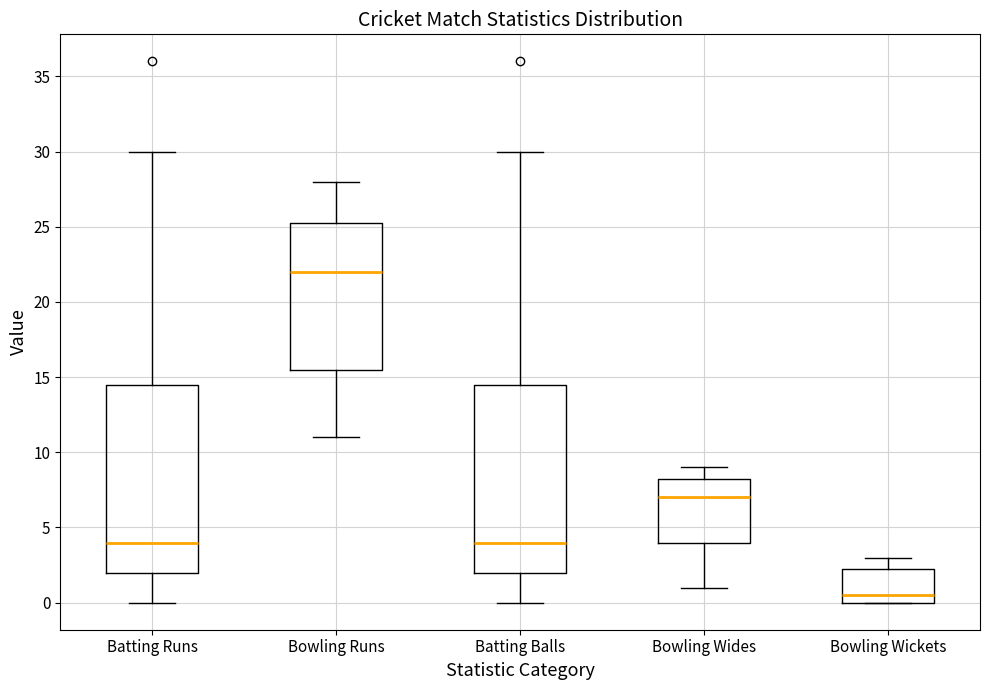

Reading left to right, transcribe this box plot: for each box, give where its median line is, the range the box spans, and where its two whiskers end, as read against the y-axis. The values are not printed on the chart, so give them approximately, as read against the axis.

Batting Runs: median 4.0, box 2.0 to 14.5, whiskers 0.0 to 30.0
Bowling Runs: median 22.0, box 15.5 to 25.5, whiskers 11.0 to 28.0
Batting Balls: median 4.0, box 2.0 to 14.5, whiskers 0.0 to 30.0
Bowling Wides: median 7.0, box 4.0 to 8.5, whiskers 1.0 to 9.0
Bowling Wickets: median 0.5, box 0.0 to 2.5, whiskers 0.0 to 3.0